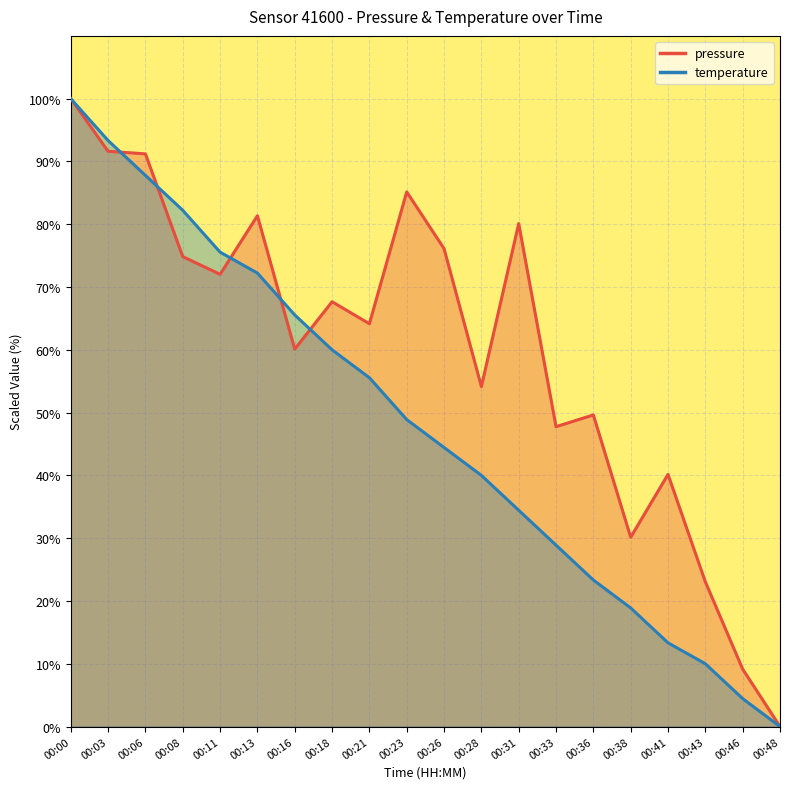

Reading left to right, extract all data points from this chart.

pressure: 100.0	91.6	91.2	74.8	72.0	81.3	60.1	67.7	64.2	85.1	76.1	54.1	80.1	47.8	49.6	30.1	40.2	23.0	9.1	0.0
temperature: 100.0	93.3	87.8	82.2	75.6	72.2	65.6	60.0	55.6	48.9	44.4	40.0	34.4	28.9	23.3	18.9	13.3	10.0	4.4	0.0